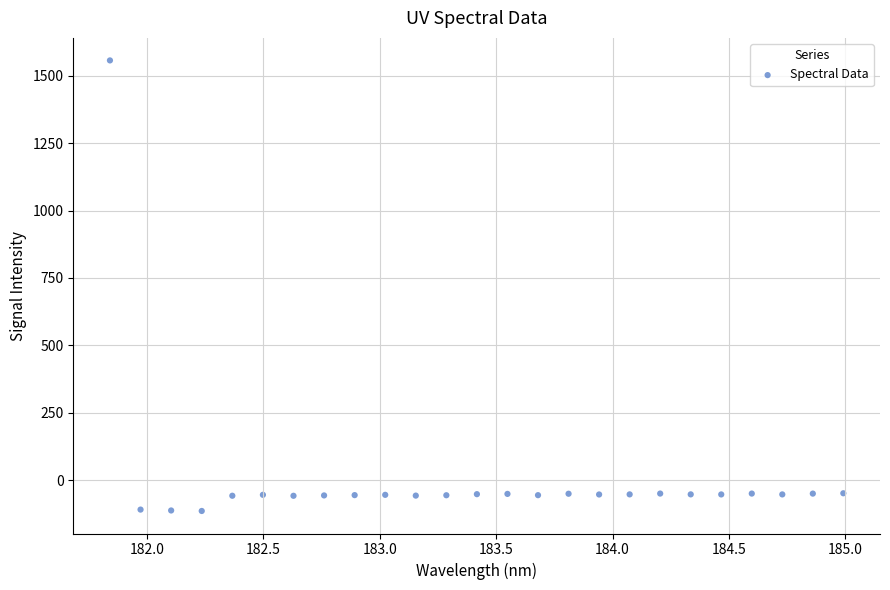

What is the range of X values (max minus min)?

3.1